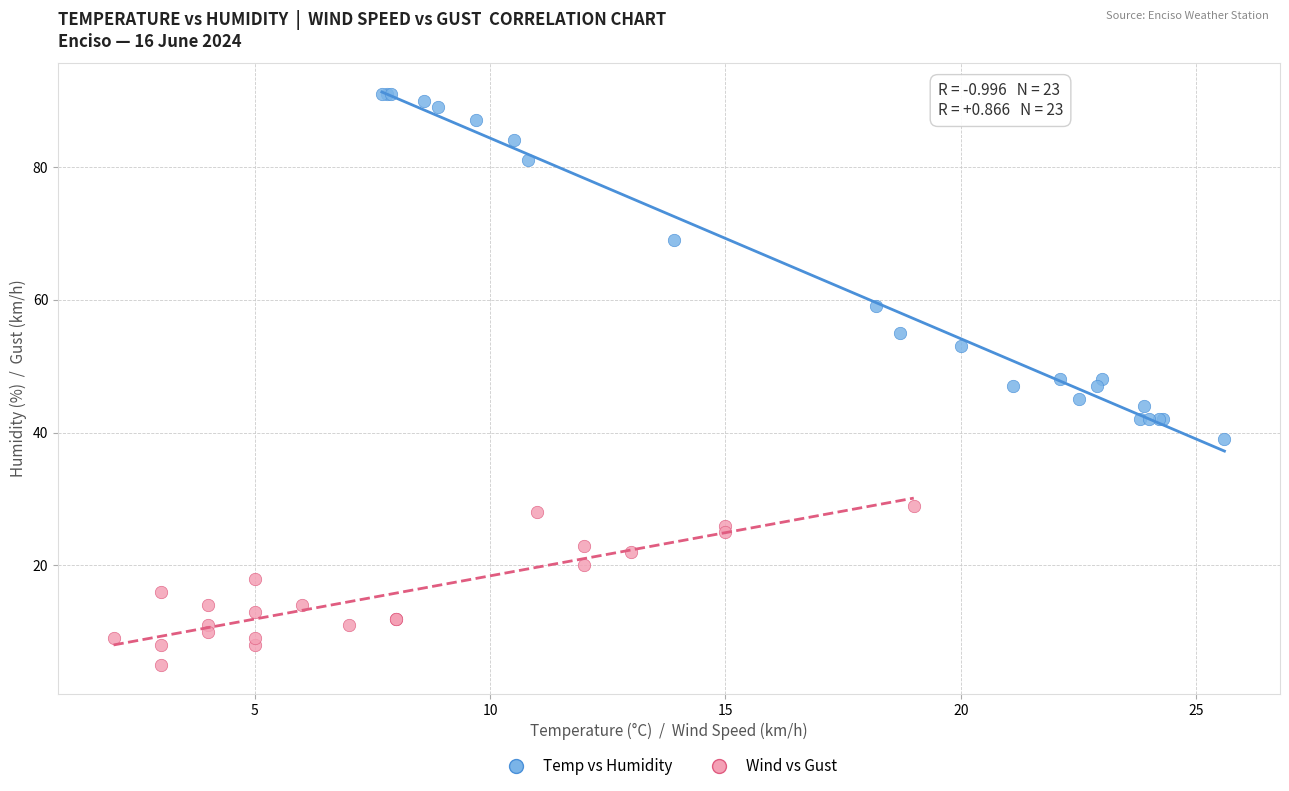

Which series has the widest spread of Y values?

Temp vs Humidity